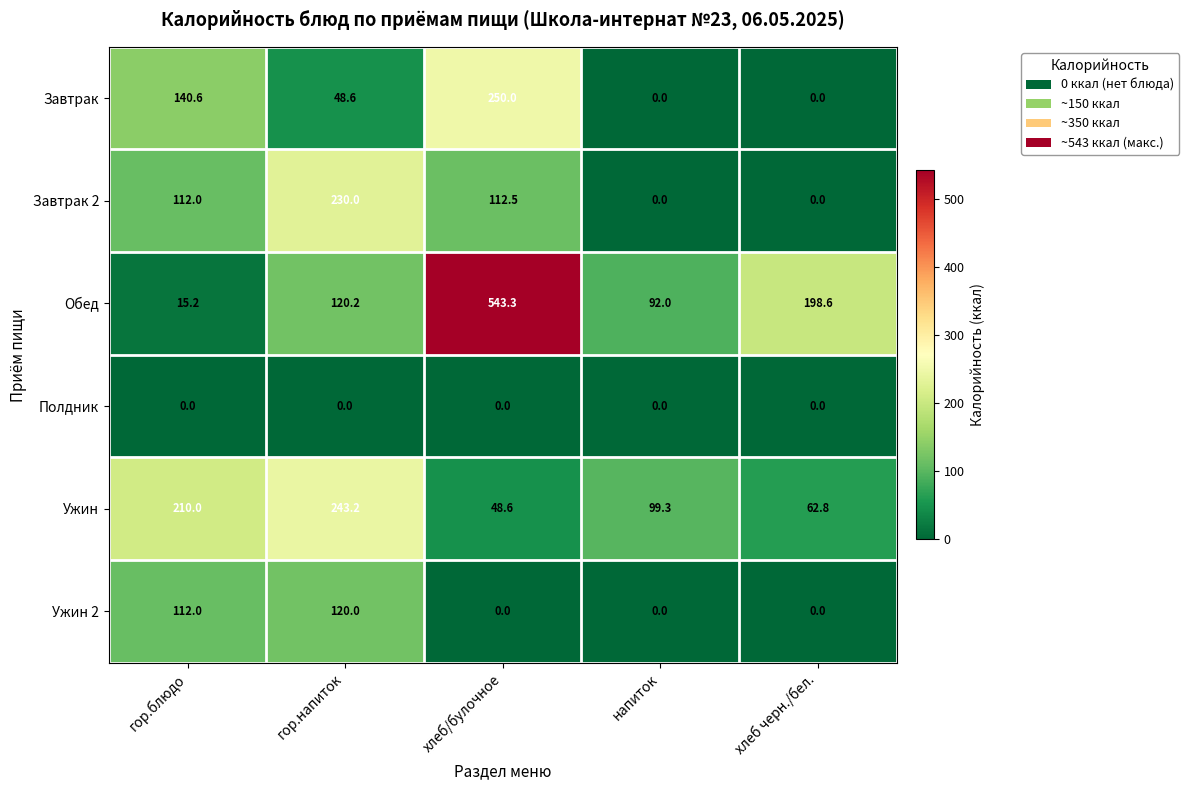

The value of Обед at гор.напиток is 120.2. True or false?

True